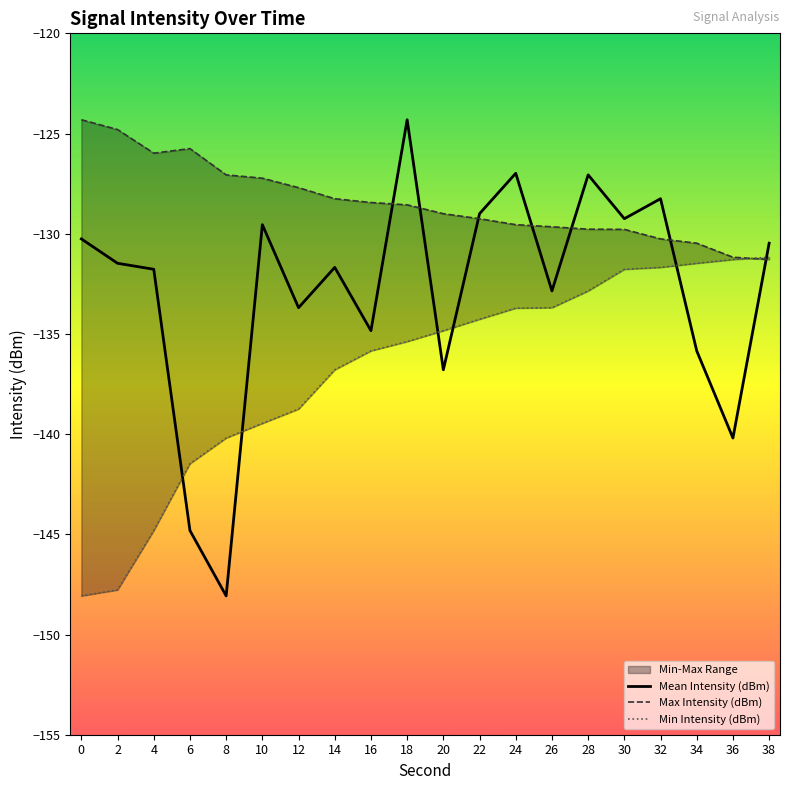

Where does the Min Intensity (dBm) series first go above -134?

24